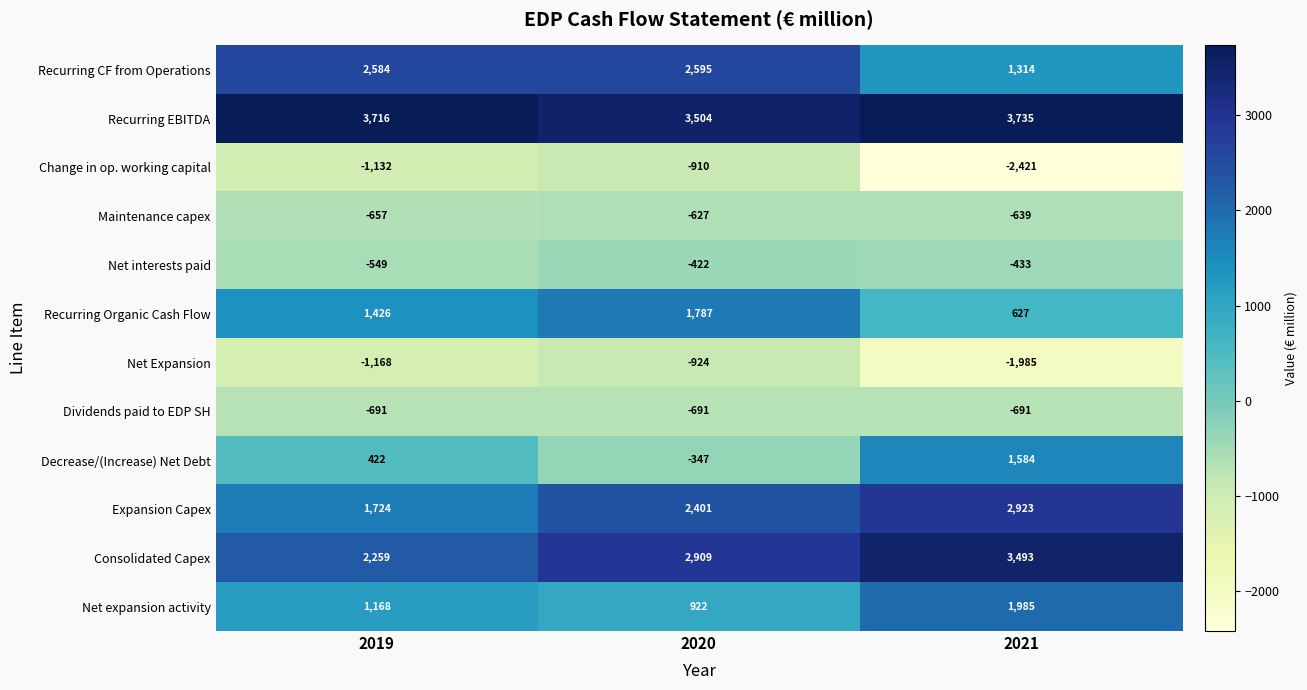

How many data points does each series have?

3